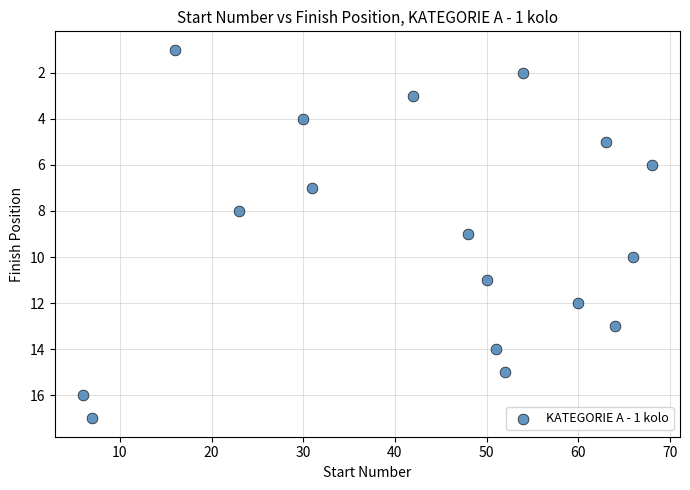

What is the range of X values (max minus min)?

62